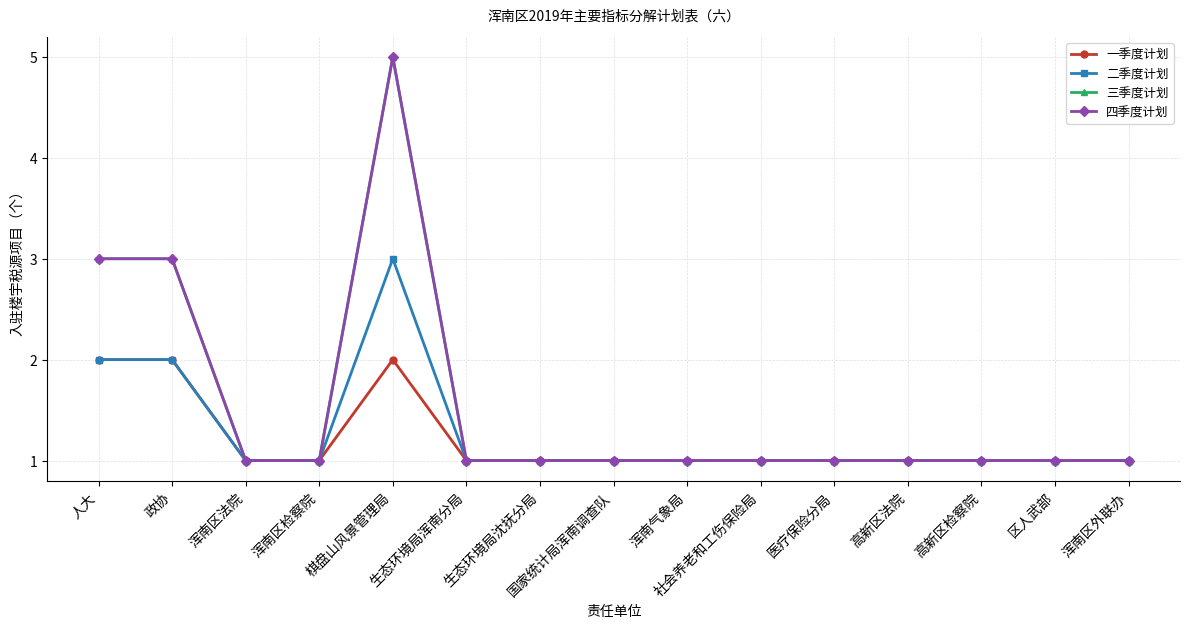

Does the chart have visible grid lines?

Yes